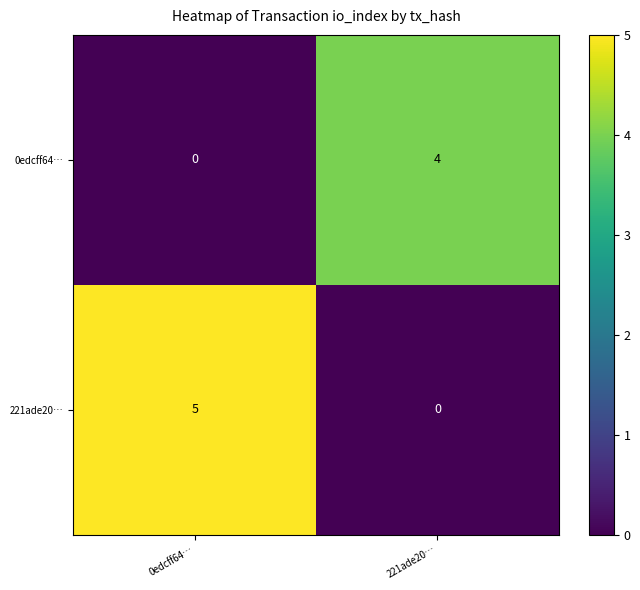

At which label is 221ade20… closest to 2?

221ade20…